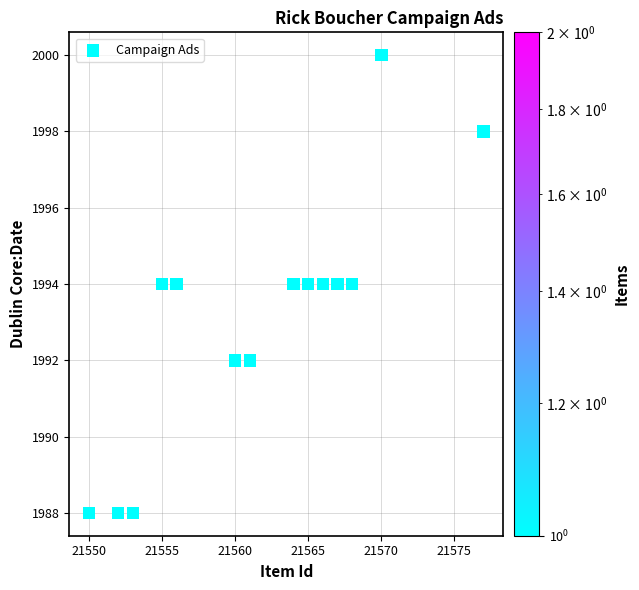

What is the range of Y values (max minus min)?

12